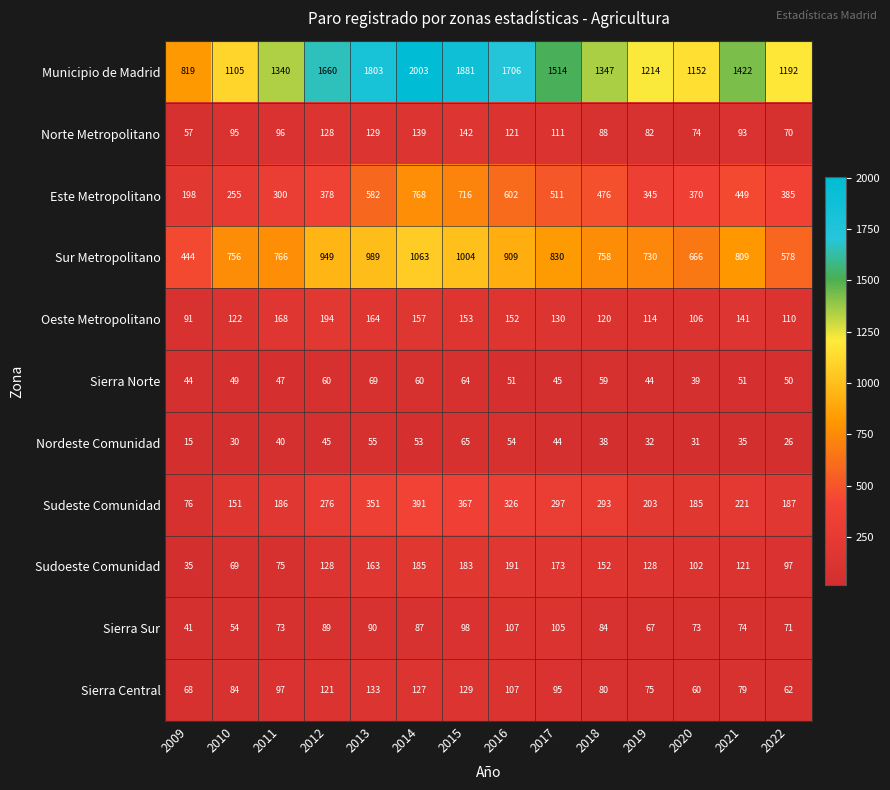

Where does the Oeste Metropolitano series first go above 141?

2011